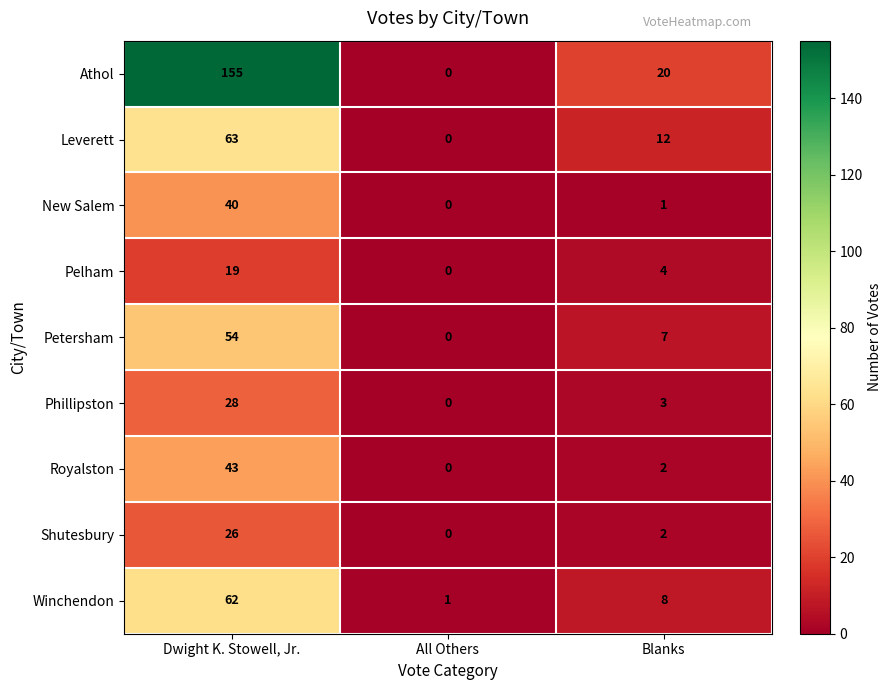

What is the approximate value of Athol at Blanks, to the nearest 5?

20